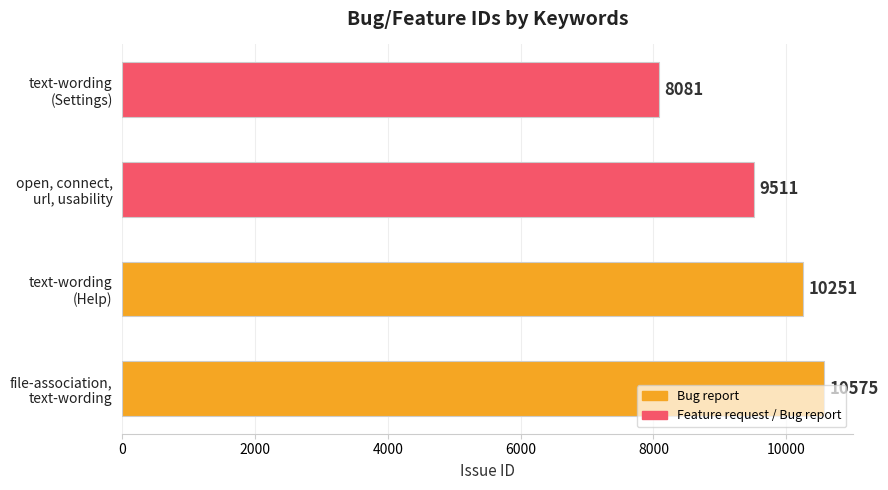

What is the maximum value shown in the chart?

10575